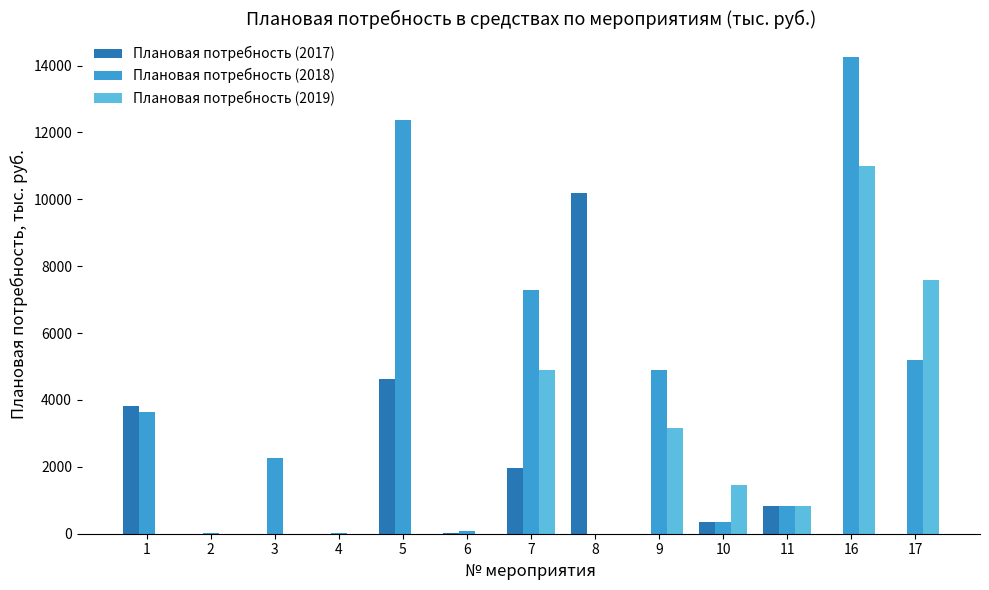

The value of Плановая потребность (2019) at 11 is 820.0. True or false?

True